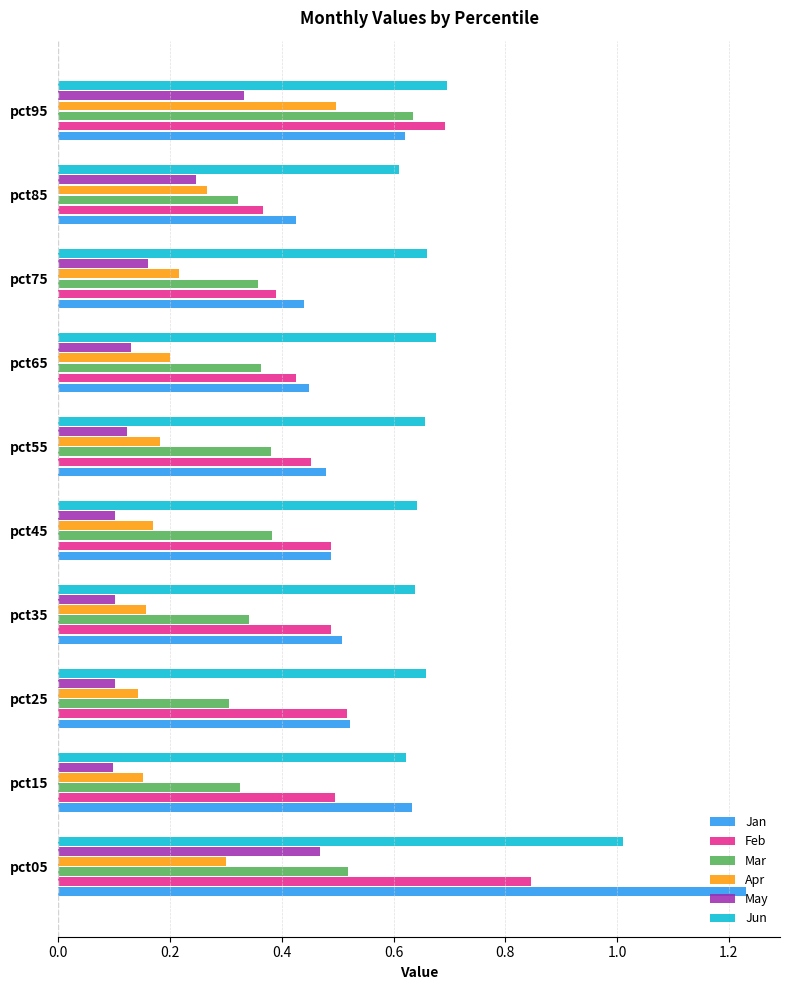

At which category is the sum across all series the highest?

pct05